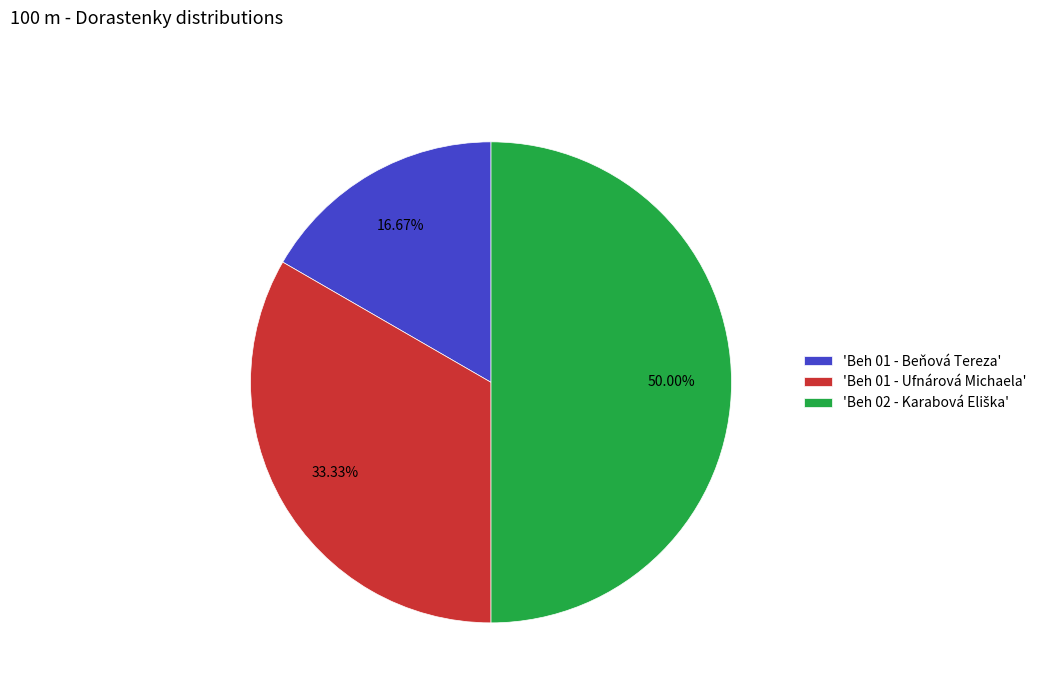

Is 'Beh 01 - Beňová Tereza' the majority of the pie?

No